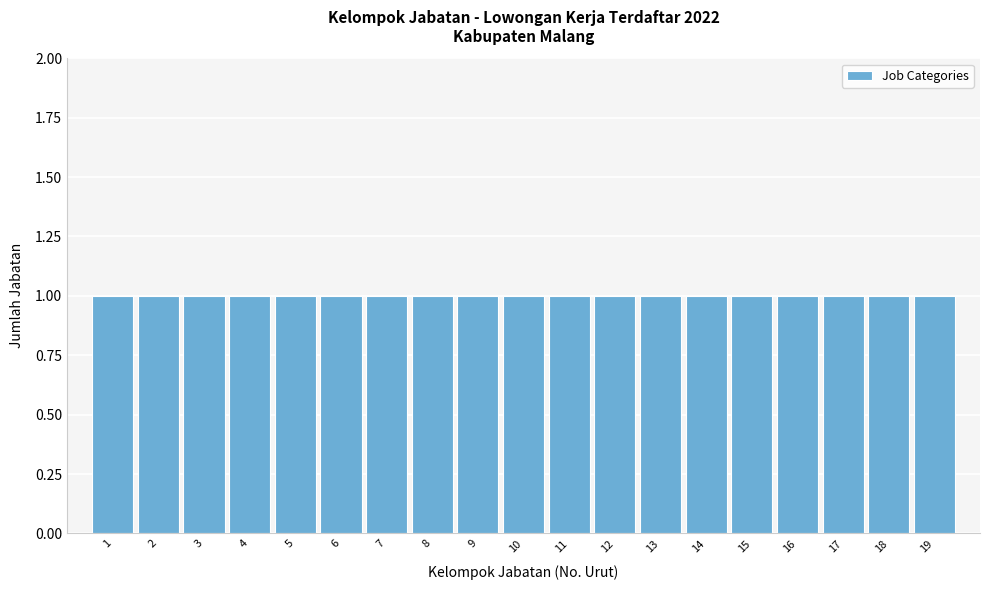

How tall is the bar that spans 10.5 to 11.5 on the x-axis? The values are not printed on the chart, so give them approximately, as read against the axis.

1